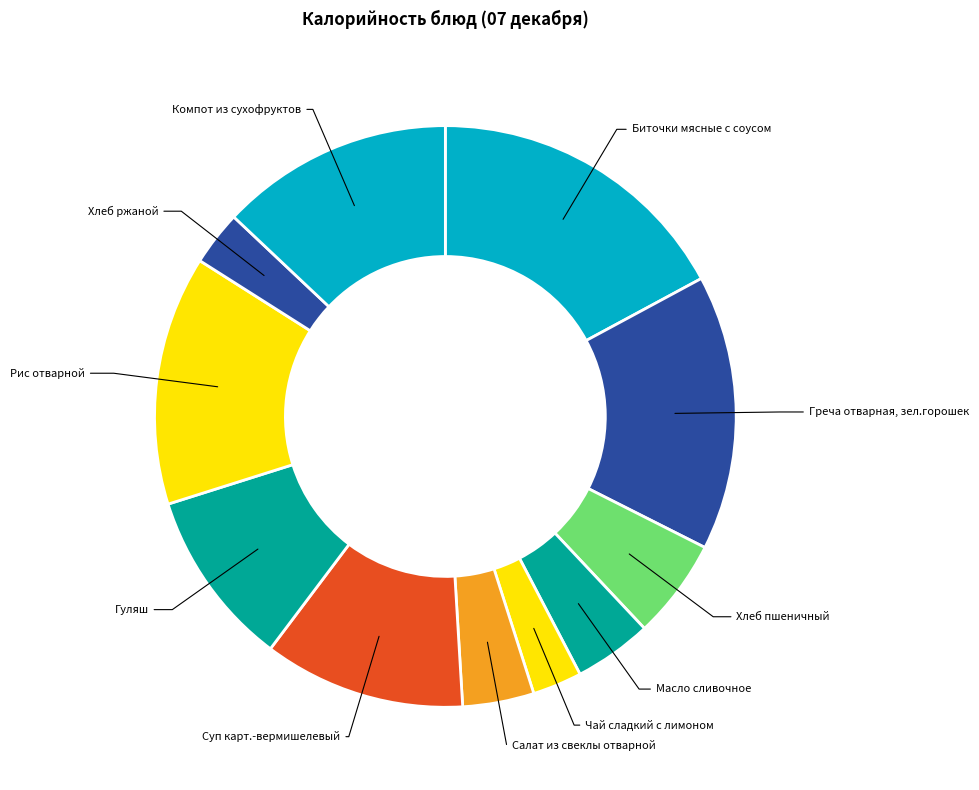

How many segments does this pie chart have?

11